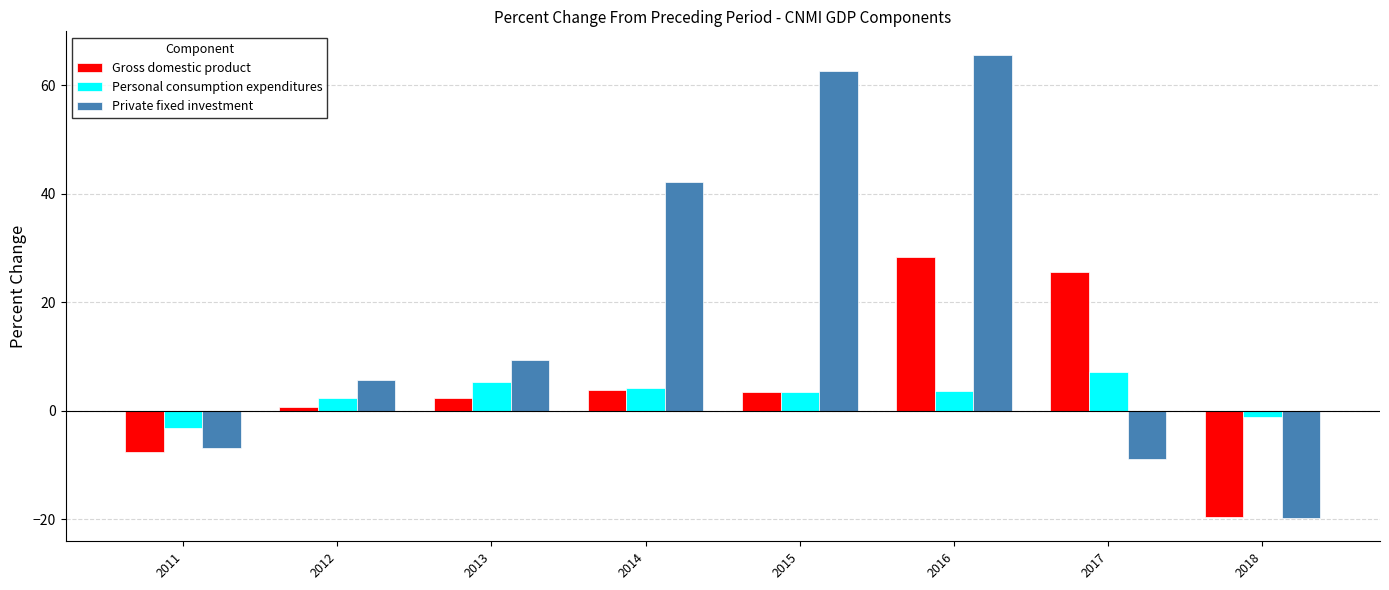

What is the sum of the Private fixed investment values at 2017 and 2011?

-15.8